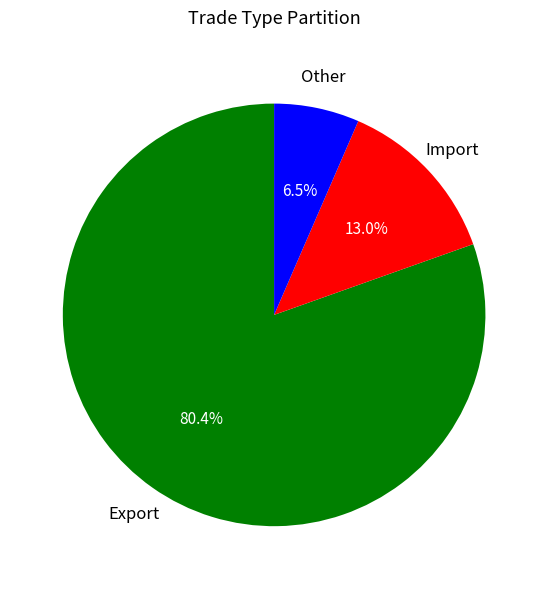

Is there any slice that represents more than half of the pie?

Yes